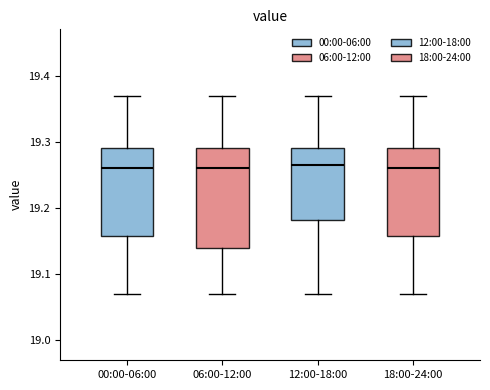

Where does the median line of the box for 06:00-12:00 sit on the y-axis? The values are not printed on the chart, so give them approximately, as read against the axis.

19.26